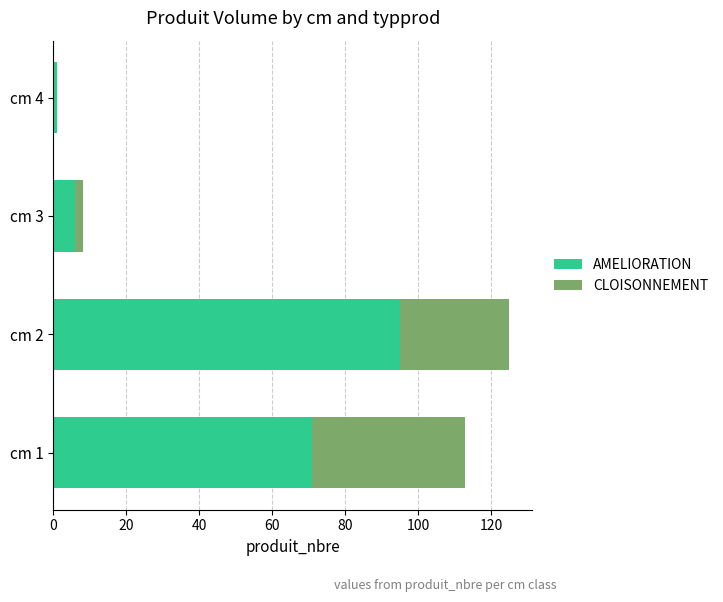

At which category is the sum across all series the highest?

cm 2